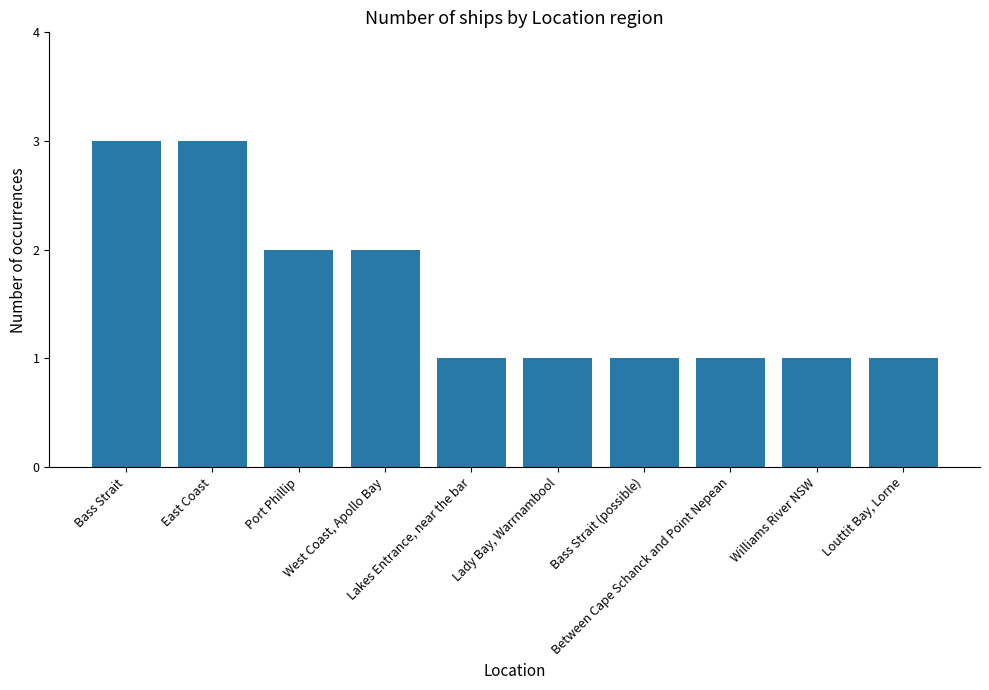

Count the values in the range 1 to 2.

8